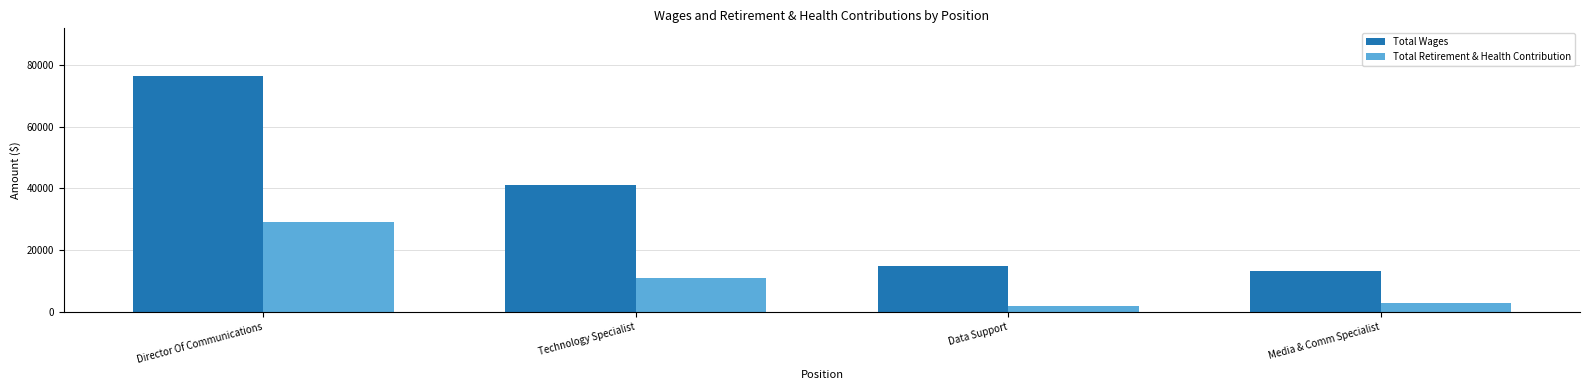

Reading left to right, what are all the values shown in this chart?

Total Wages: Director Of Communications=76700	Technology Specialist=41073	Data Support=14763	Media & Comm Specialist=13179
Total Retirement & Health Contribution: Director Of Communications=29264	Technology Specialist=10923	Data Support=1908	Media & Comm Specialist=2675